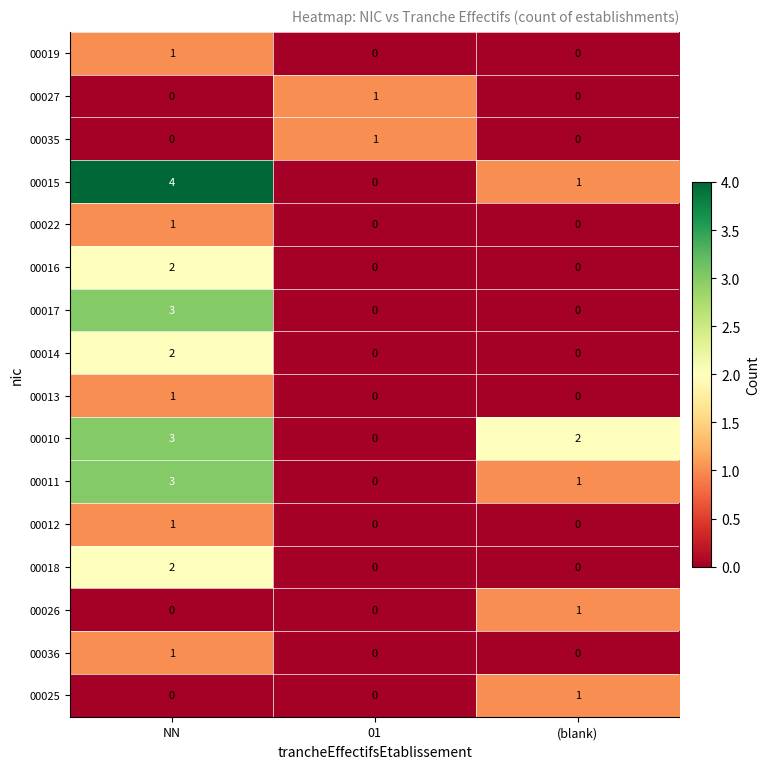

Which category has the highest value across all series?

NN